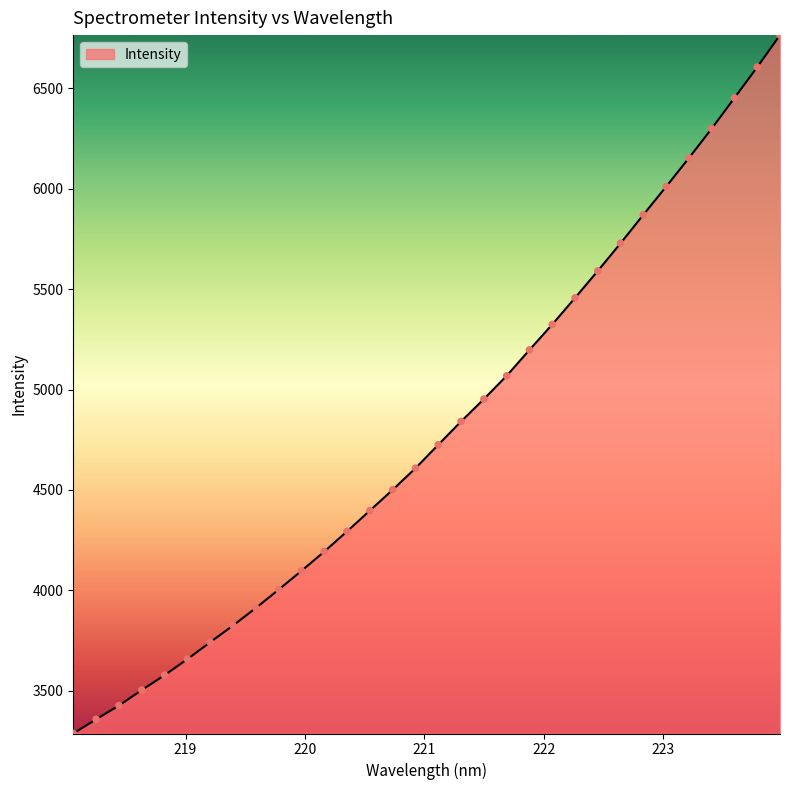

What is the maximum value shown in the chart?

6765.8